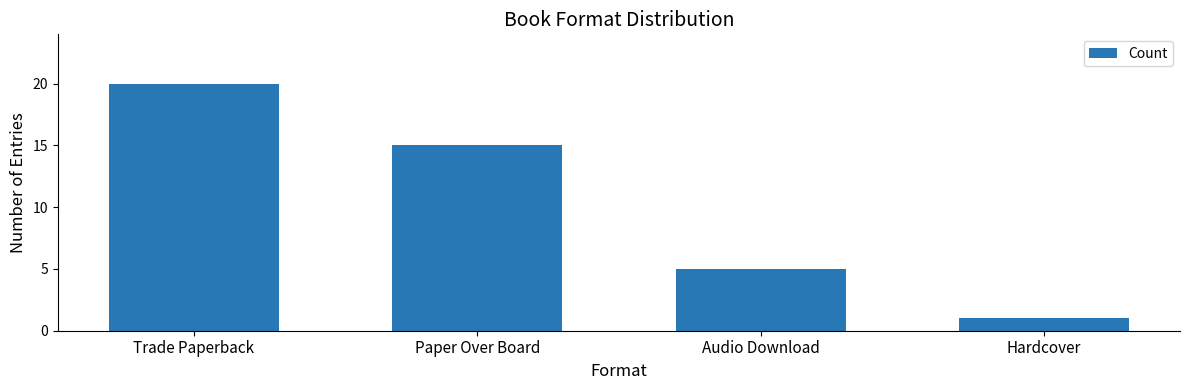

At which category does the chart reach its peak across all series?

Trade Paperback